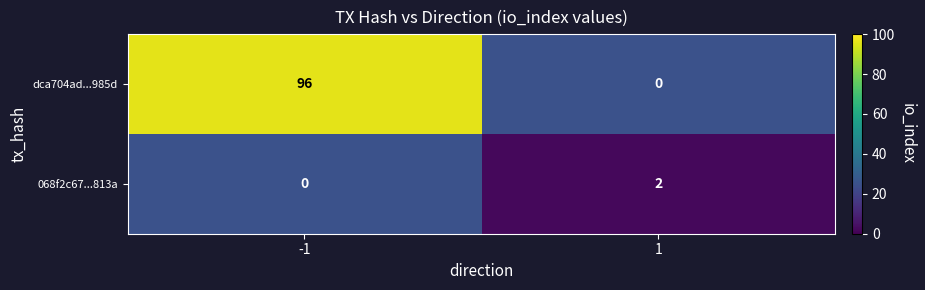

True or false: 068f2c67...813a has a value of 2 at 1.

True